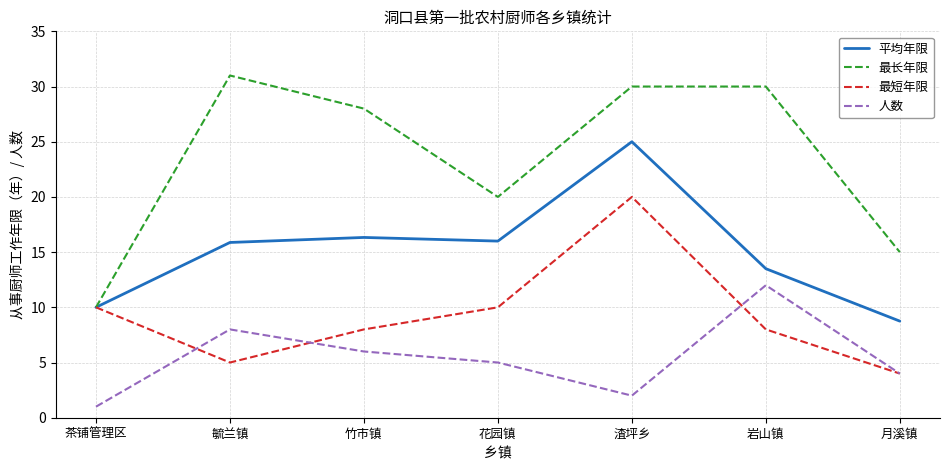

Which series has the largest total across all categories?

最长年限